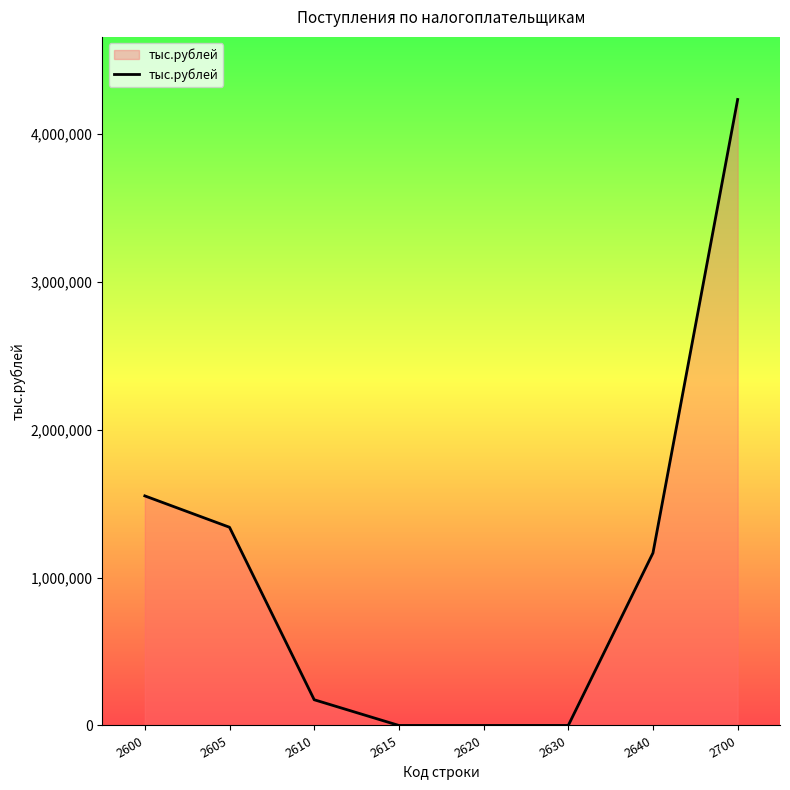

Where is the data nearest to the value 2117400?

2600